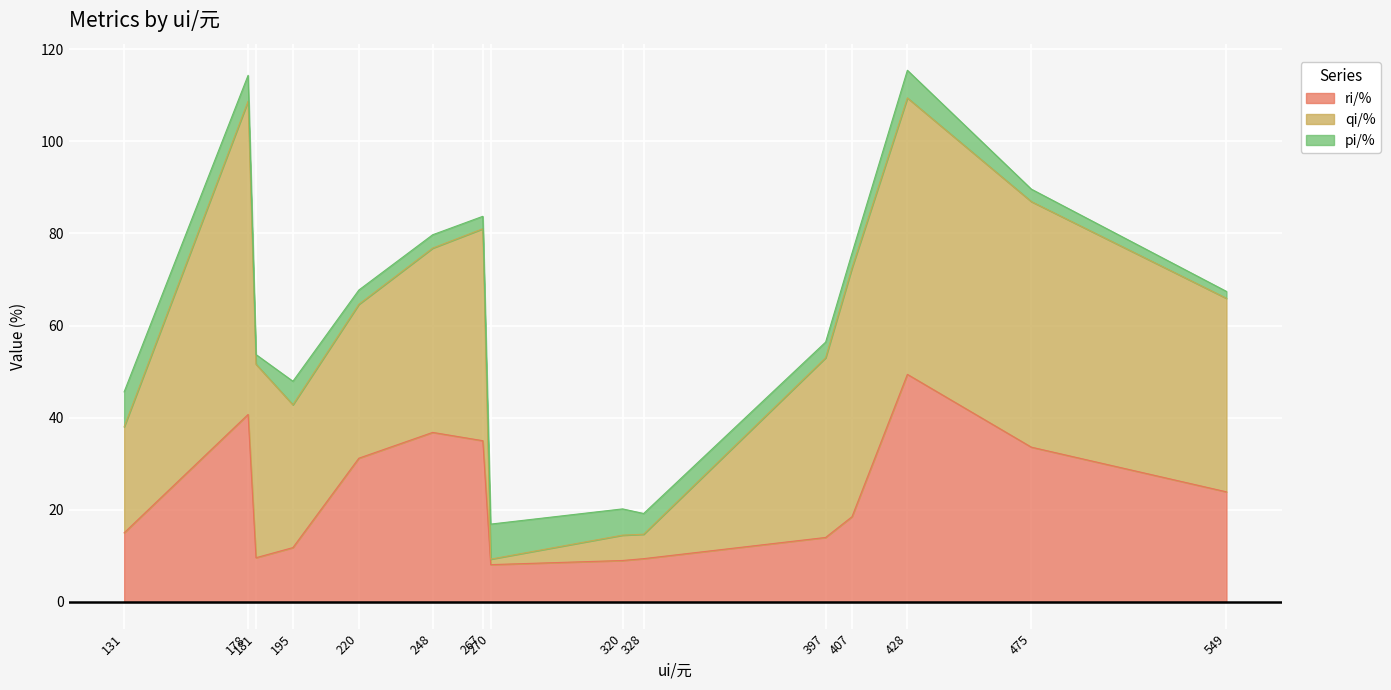

List the labels in order of ri/% value, largest first.

428, 178, 248, 267, 475, 220, 549, 407, 131, 397, 195, 181, 328, 320, 270